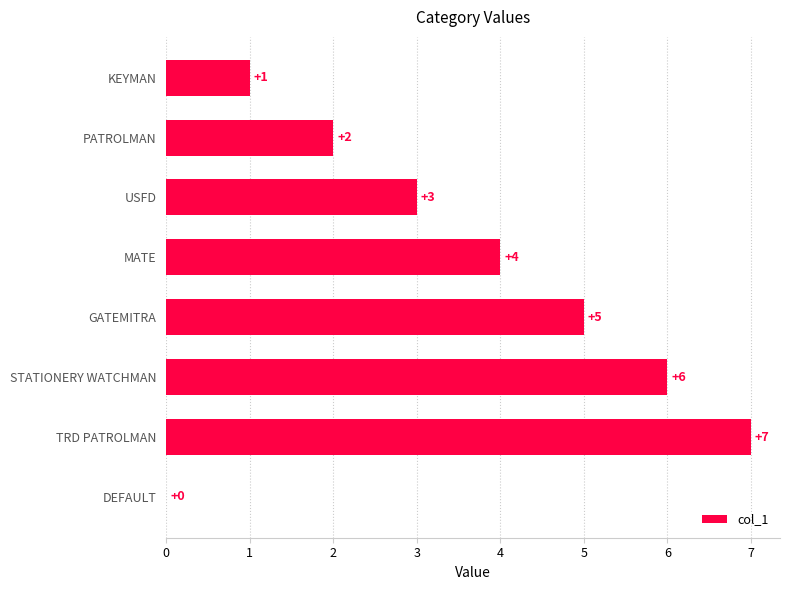

How many data points does each series have?

8